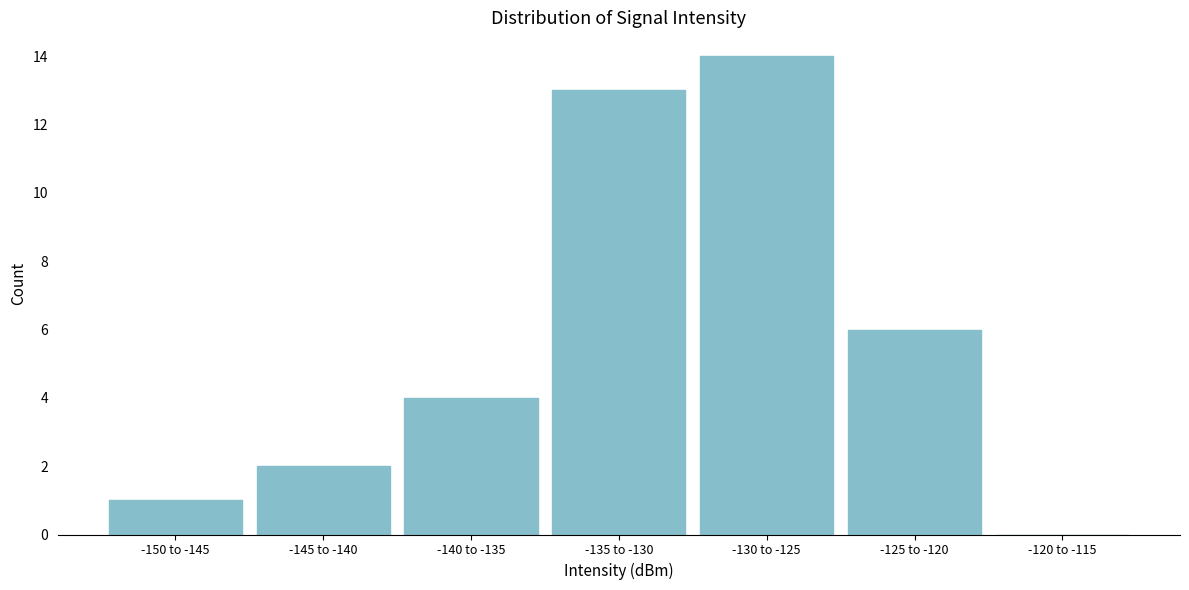

Reading left to right, list all the values displayed in this chart.

-150 to -145=1	-145 to -140=2	-140 to -135=4	-135 to -130=13	-130 to -125=14	-125 to -120=6	-120 to -115=0